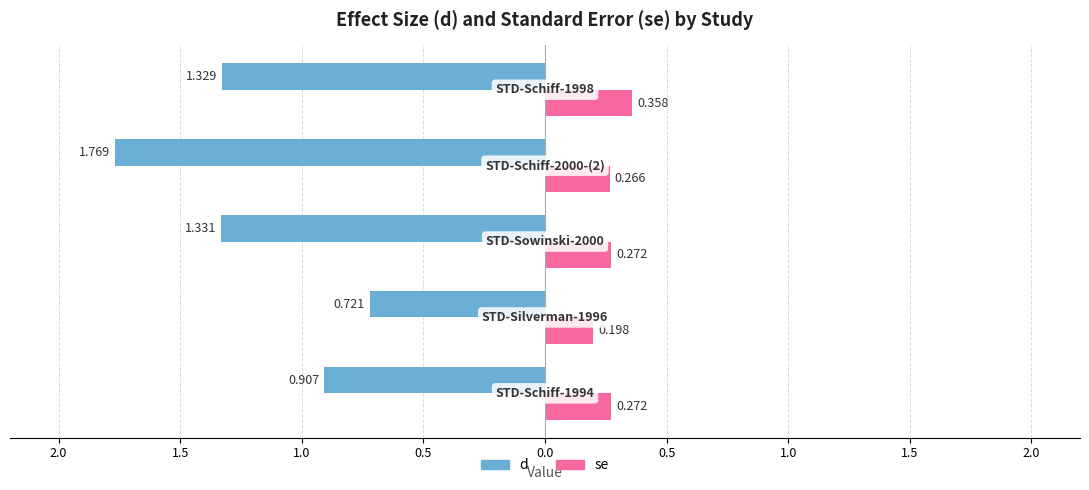

What are all the series names shown in the legend?

d, se